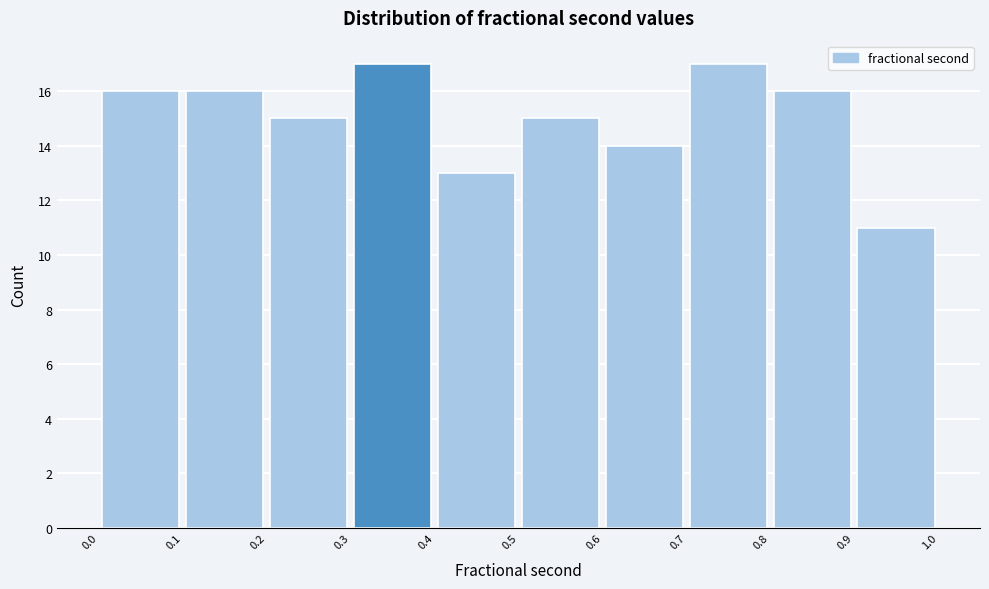

How tall is the bar that spans 0.9 to 1.0 on the x-axis? The values are not printed on the chart, so give them approximately, as read against the axis.

11